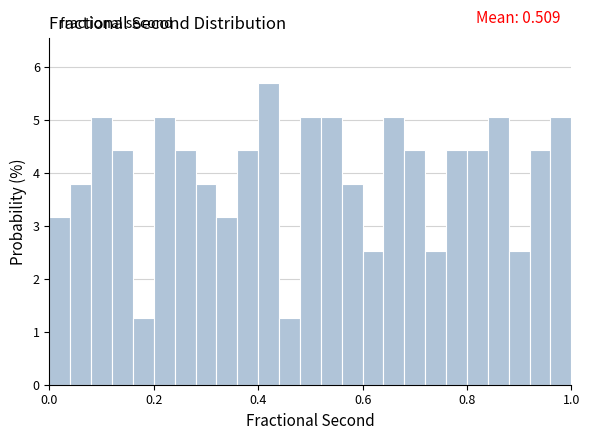

Around what value on the x-axis is the tallest bar? Give the approximate position of its centre, as read against the axis.

0.42